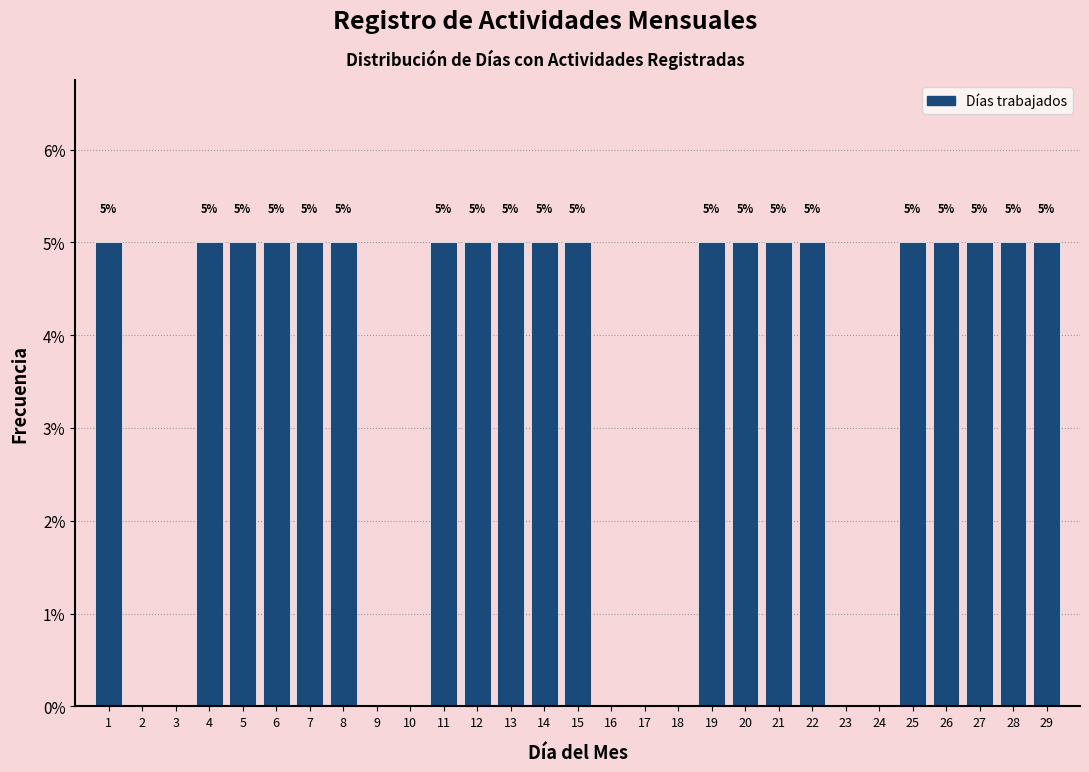

Reading left to right, what are all the values shown in this chart?

1=5	2=0	3=0	4=5	5=5	6=5	7=5	8=5	9=0	10=0	11=5	12=5	13=5	14=5	15=5	16=0	17=0	18=0	19=5	20=5	21=5	22=5	23=0	24=0	25=5	26=5	27=5	28=5	29=5